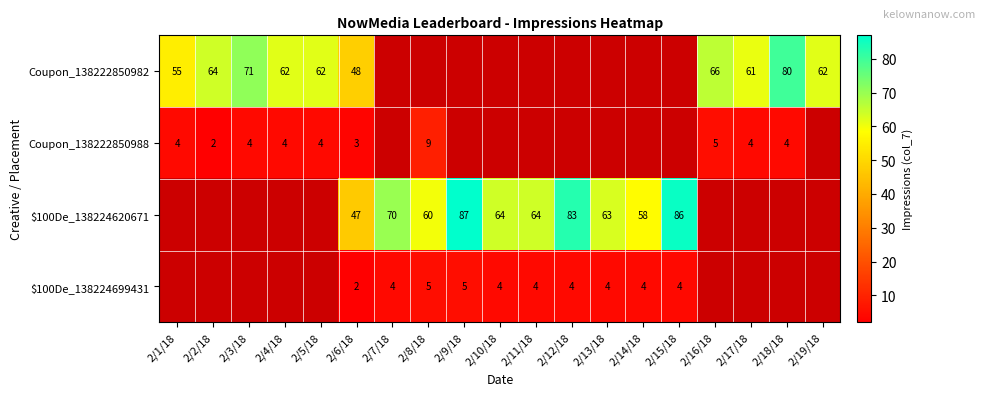

Which has a higher value, 2/18/18 or 2/4/18?

2/18/18